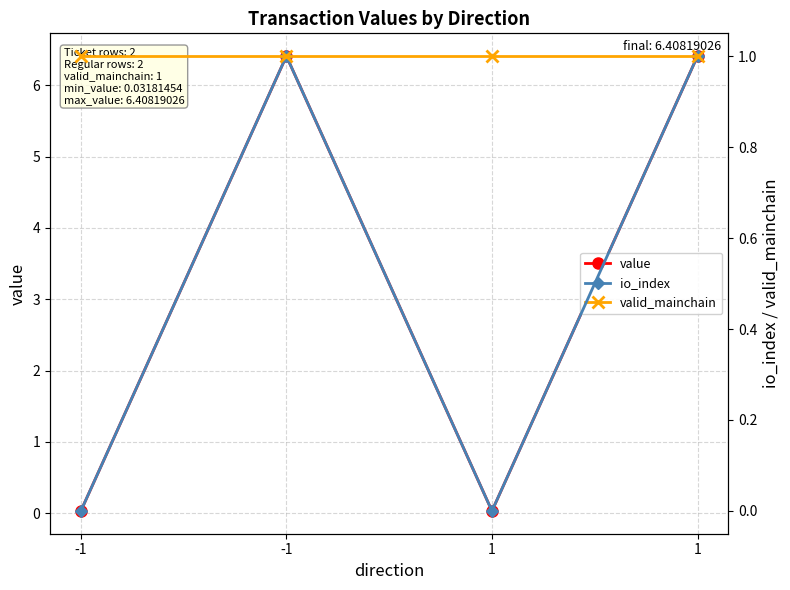

What is the maximum value for value?

6.4